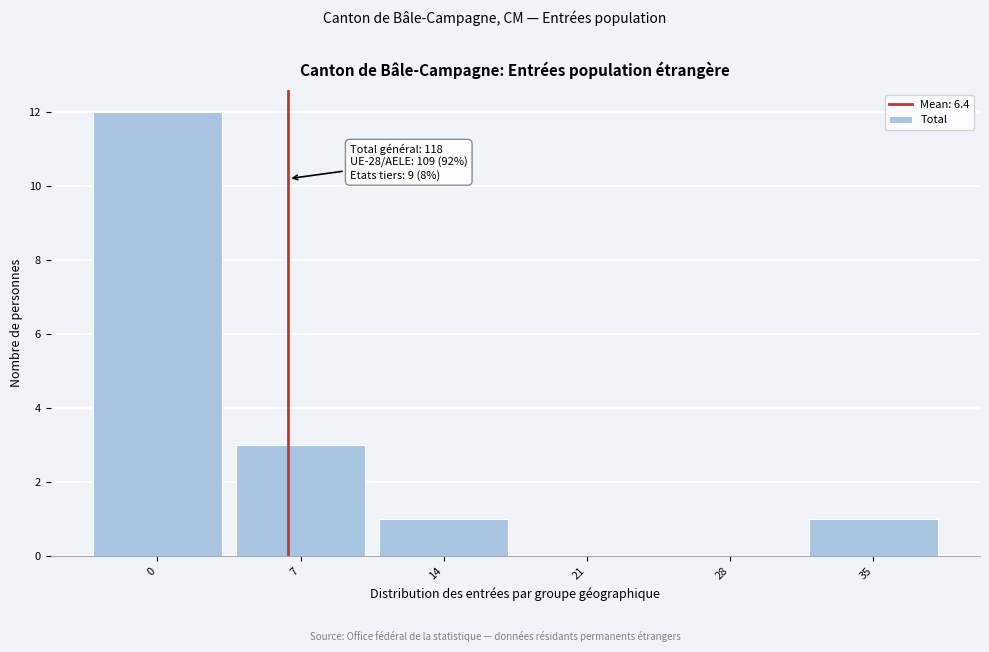

Reading right to left, extract all data points from this chart.

35=1	28=0	21=0	14=1	7=3	0=12